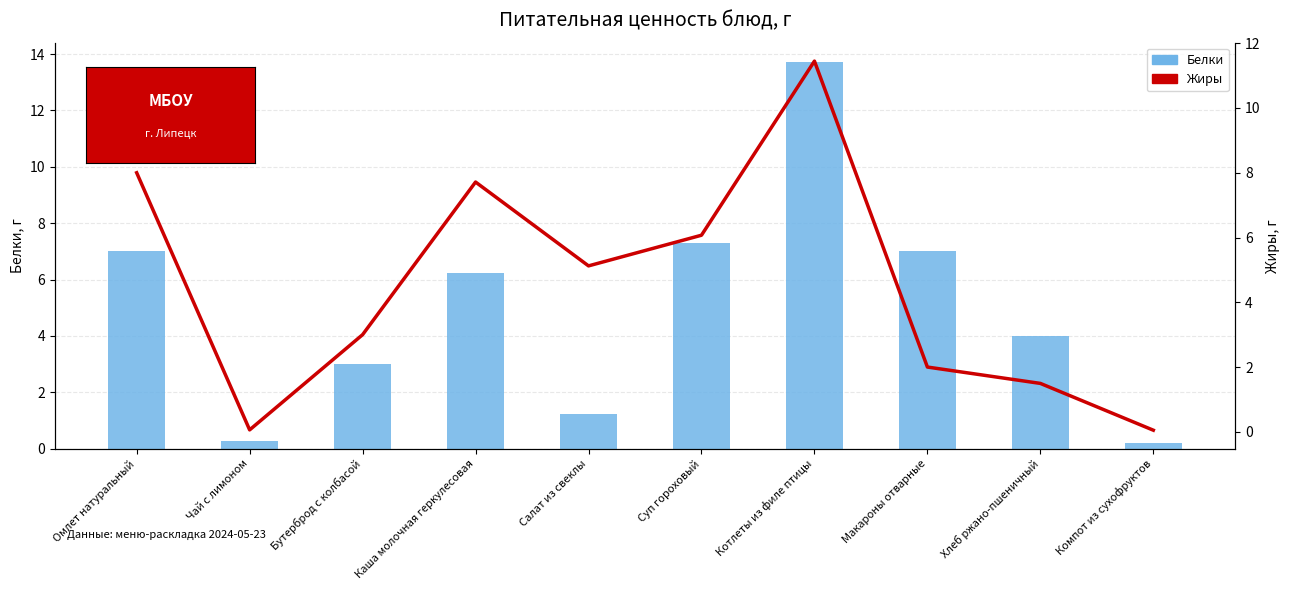

Where does the Белки series first go above 6?

Омлет натуральный